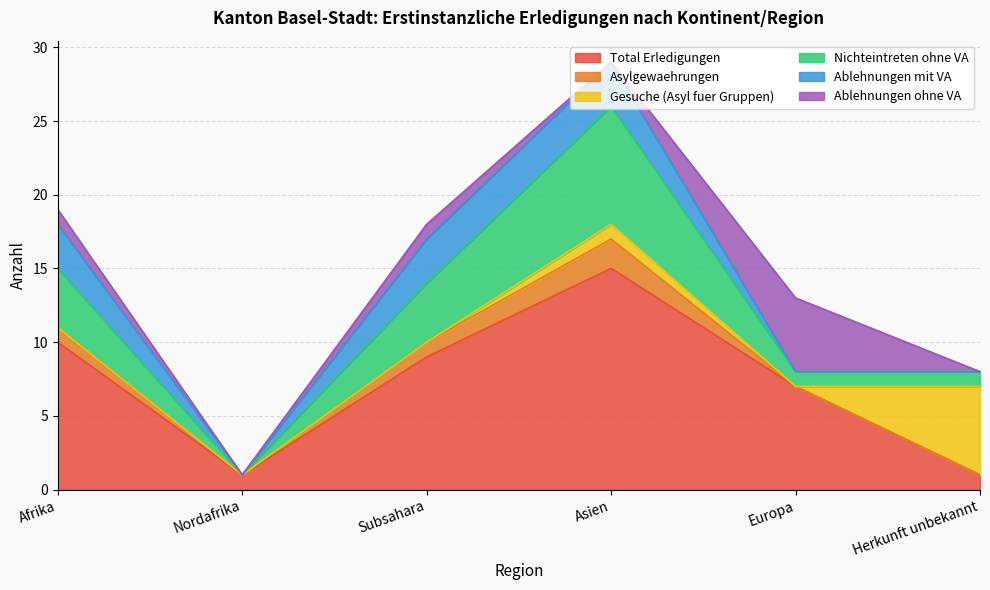

What is the difference between the maximum and second lowest values in the Asylgewaehrungen series?

2